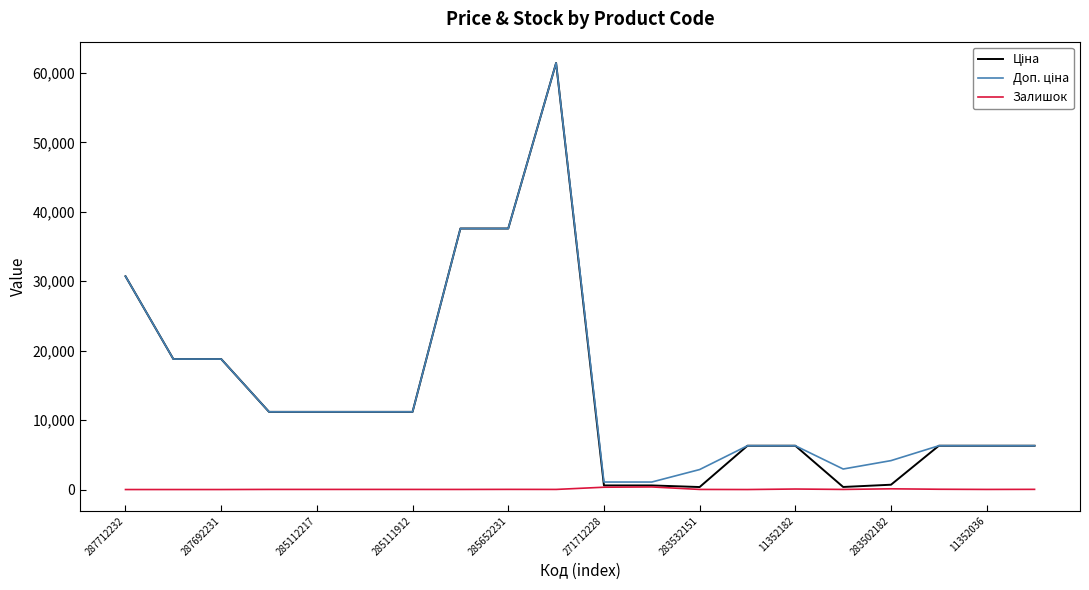

What is the maximum value for Залишок?

374.0